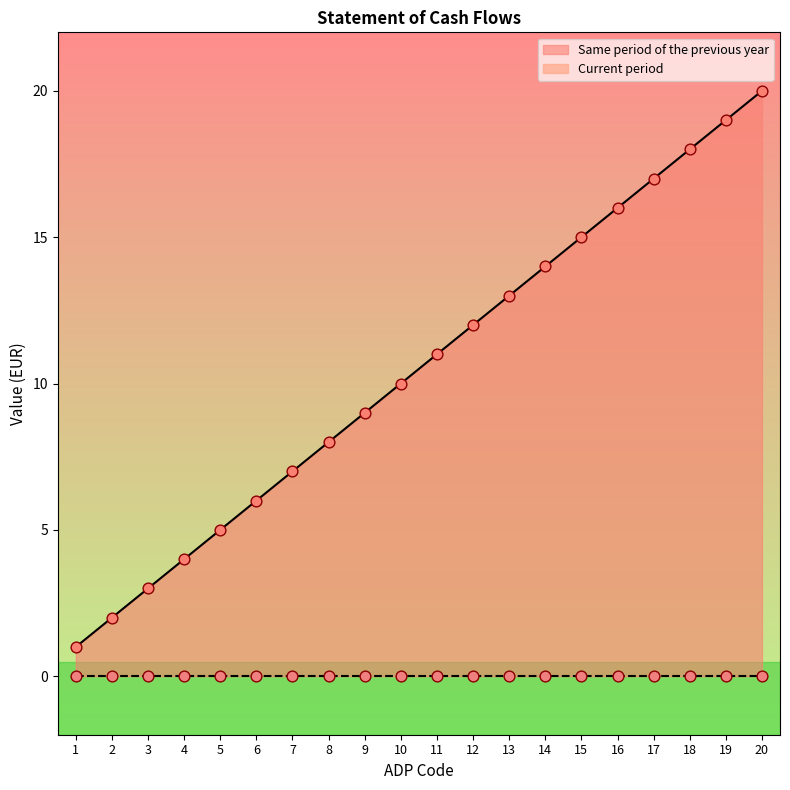

Which has a higher value, 15 or 11?

15